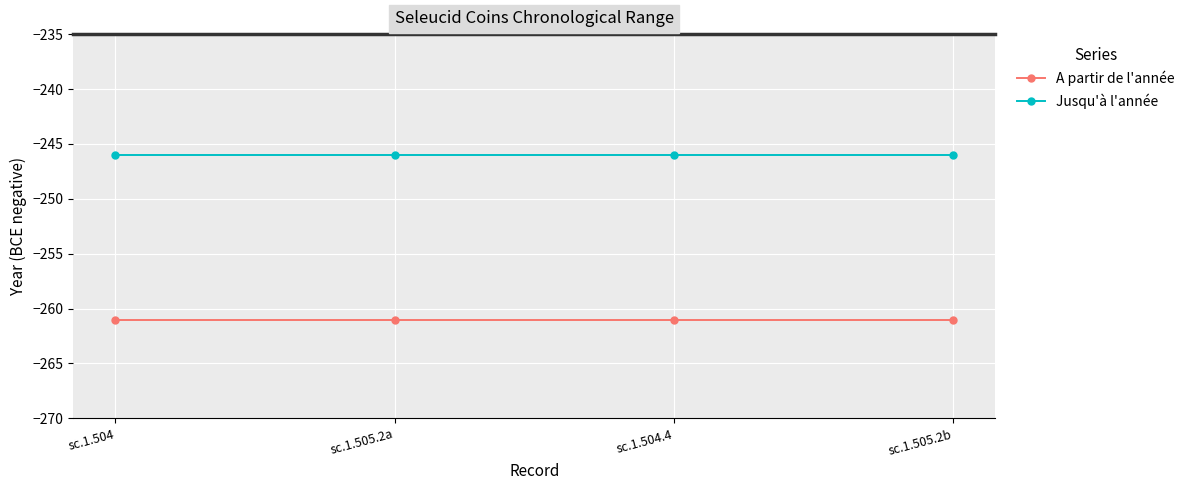

At sc.1.505.2b, list the series in order from smallest to largest.

A partir de l'année, Jusqu'à l'année